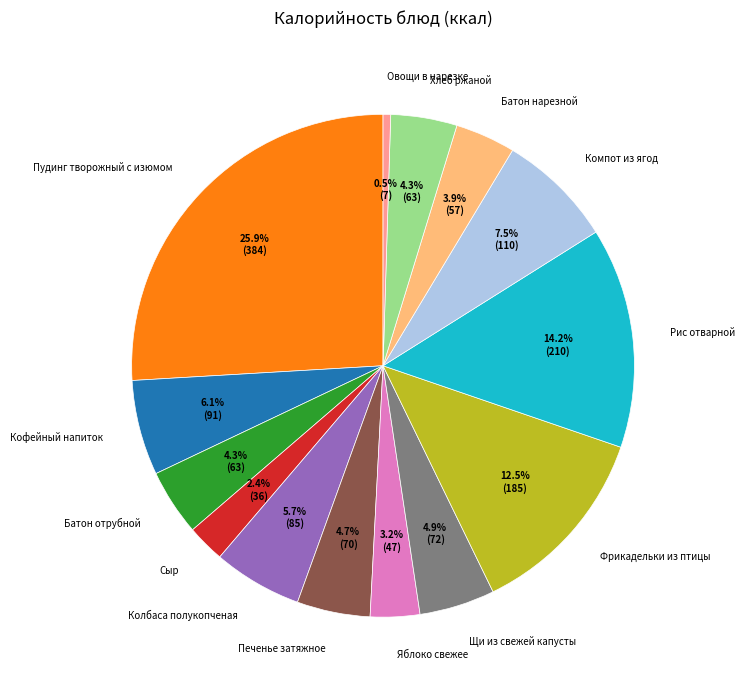

Which category has the biggest portion of the pie?

Пудинг творожный с изюмом